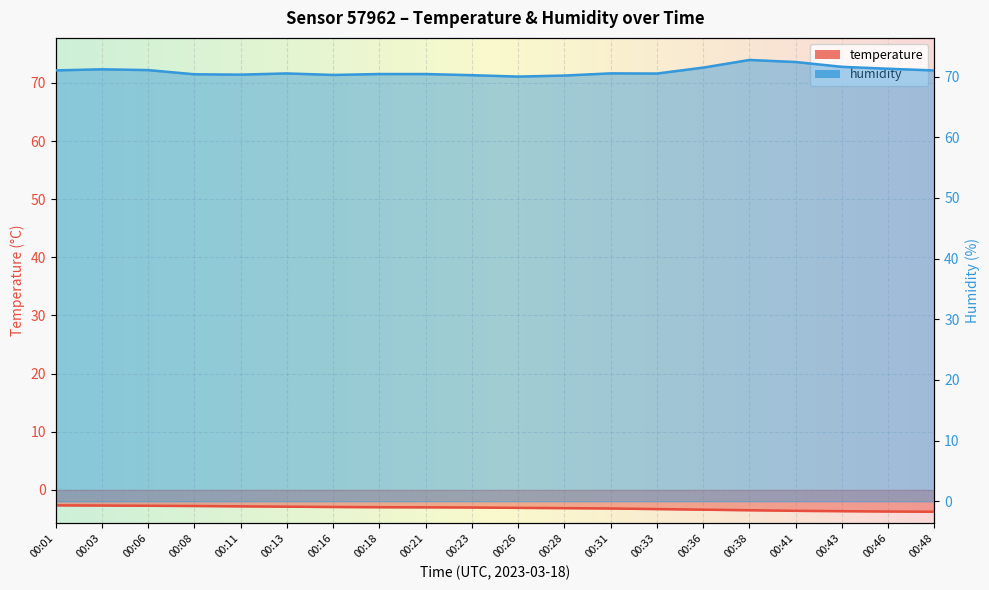

True or false: temperature and humidity cross at least once.

False